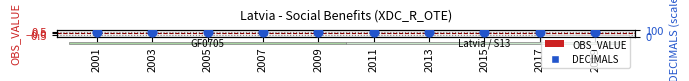

At which category is the sum across all series the highest?

2001